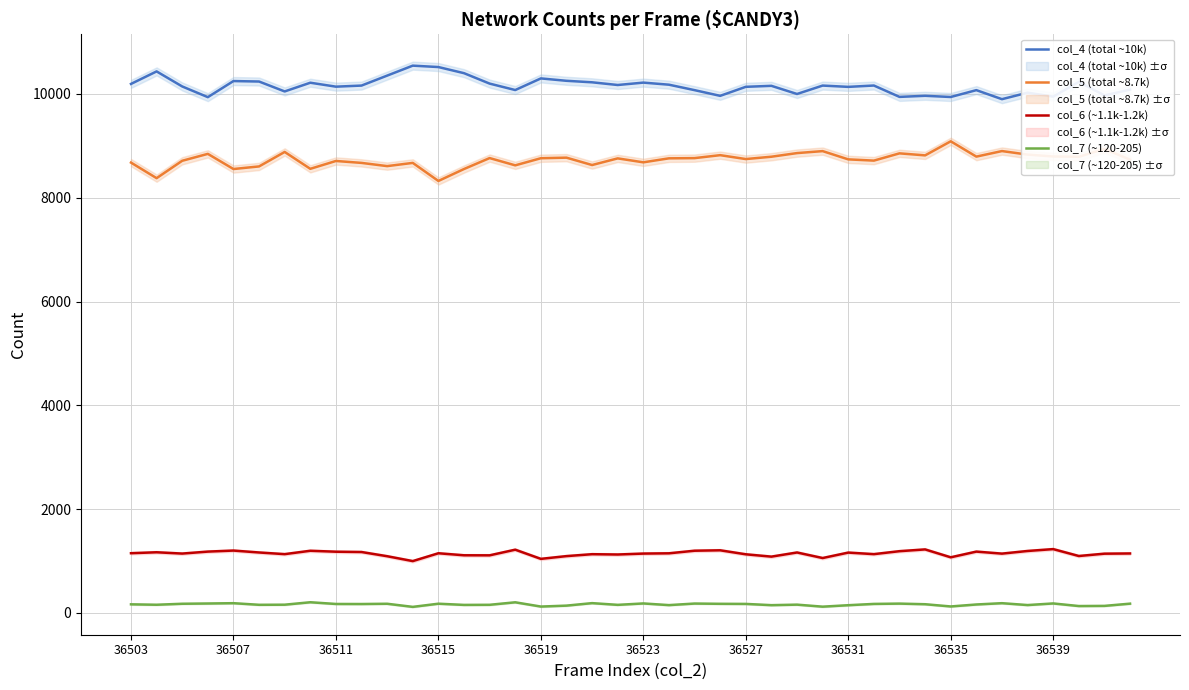

True or false: col_7 (~120-205) and col_4 (total ~10k) intersect in this chart.

False